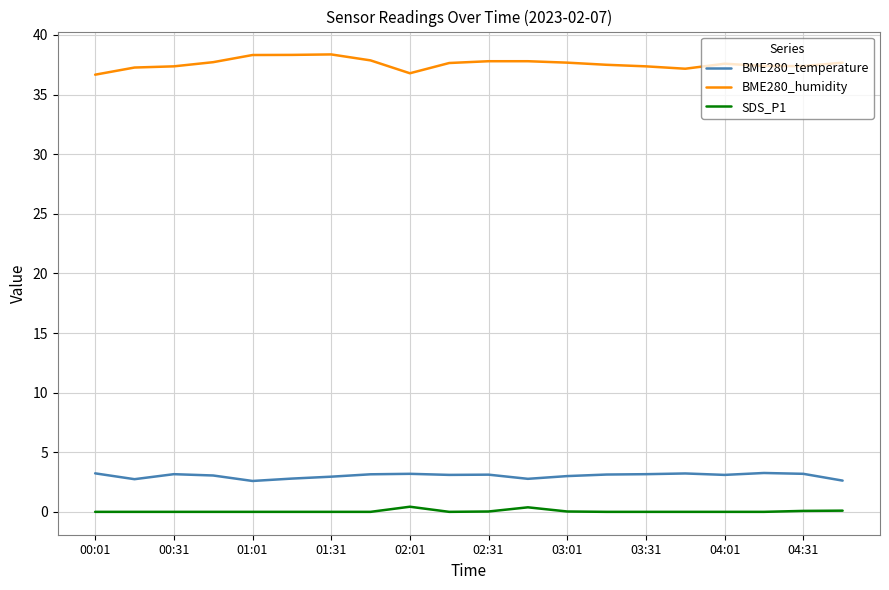

Which series has the largest total across all categories?

BME280_humidity